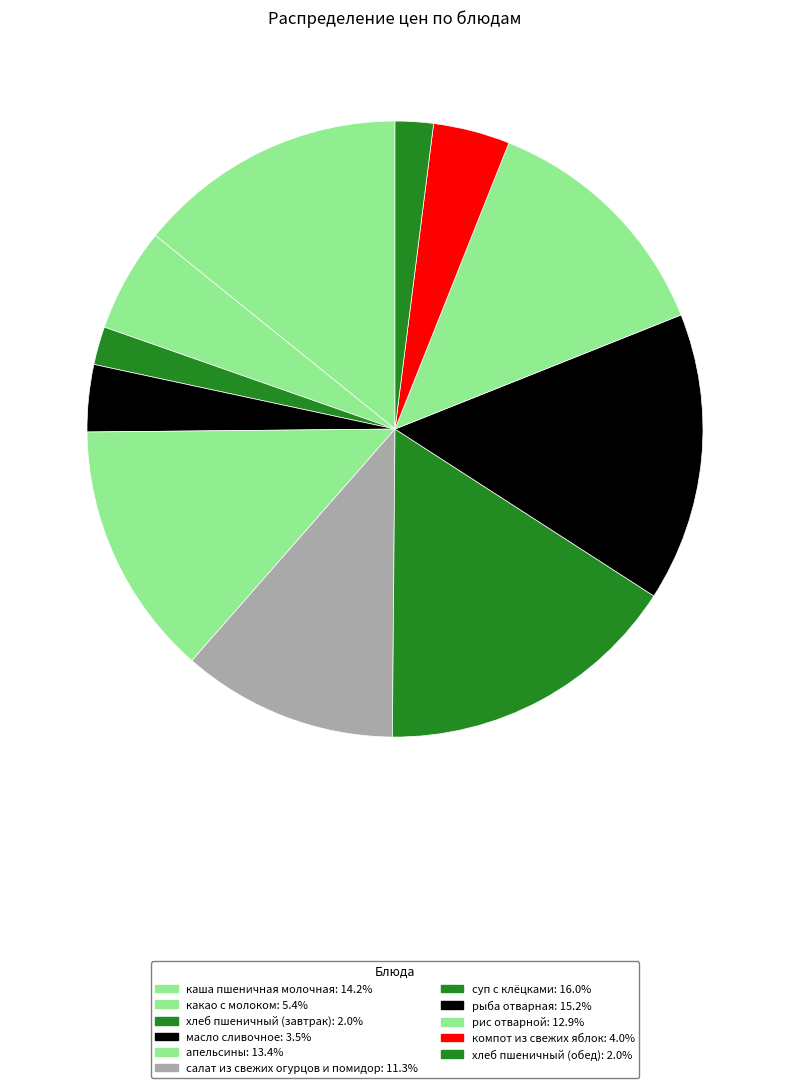

Which category has the smallest portion of the pie?

хлеб пшеничный (завтрак)